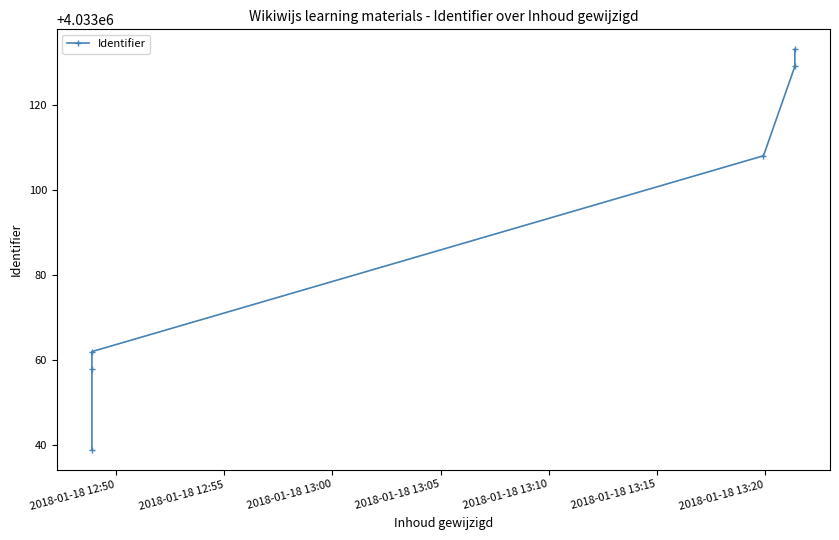

Does the chart have visible grid lines?

No